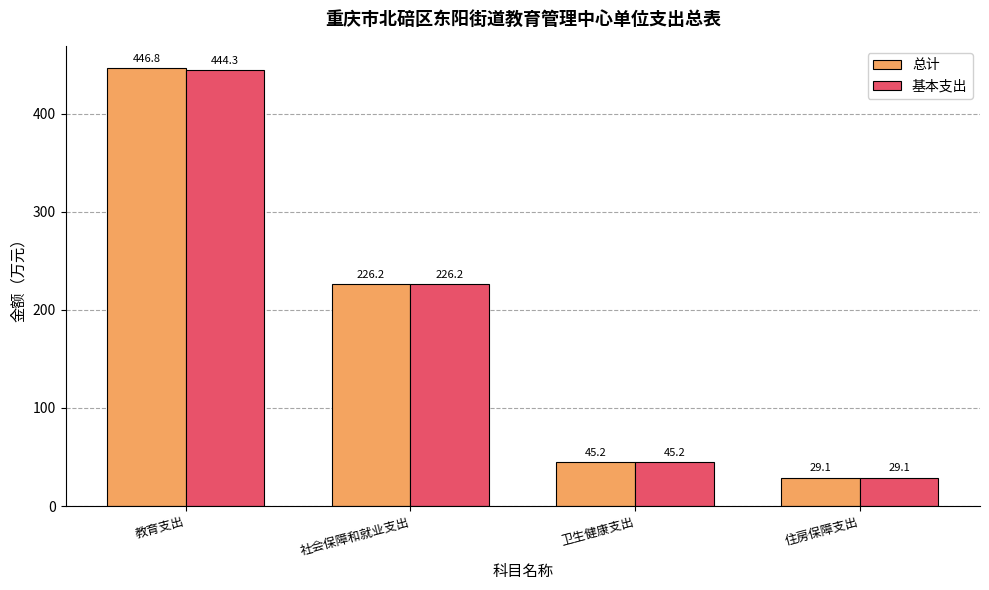

Is it true that 基本支出 equals 45.2 at 卫生健康支出?

True